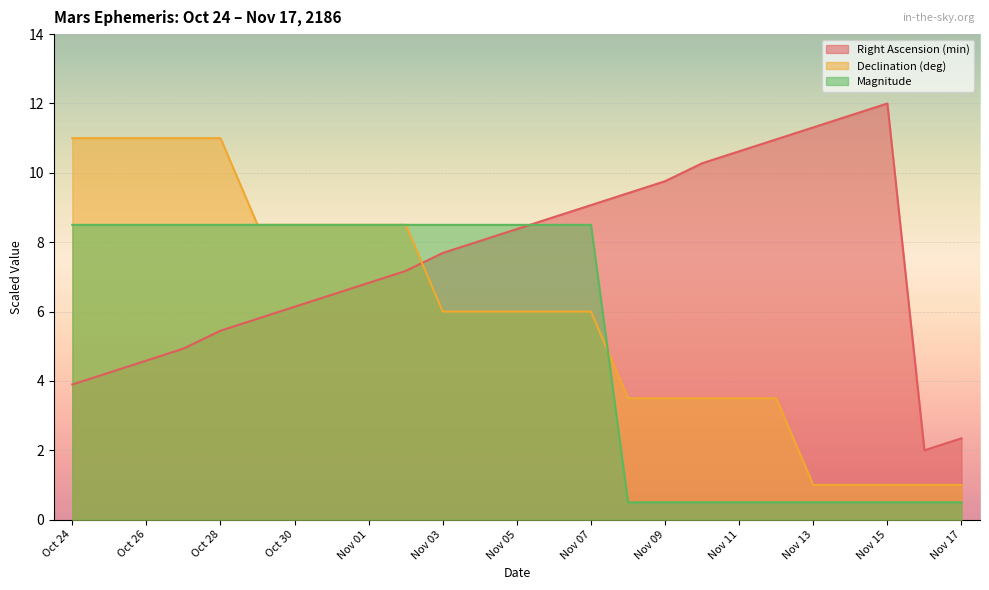

Is the value of Declination (deg) at Nov 16 greater than the value of Magnitude at Oct 28?

No